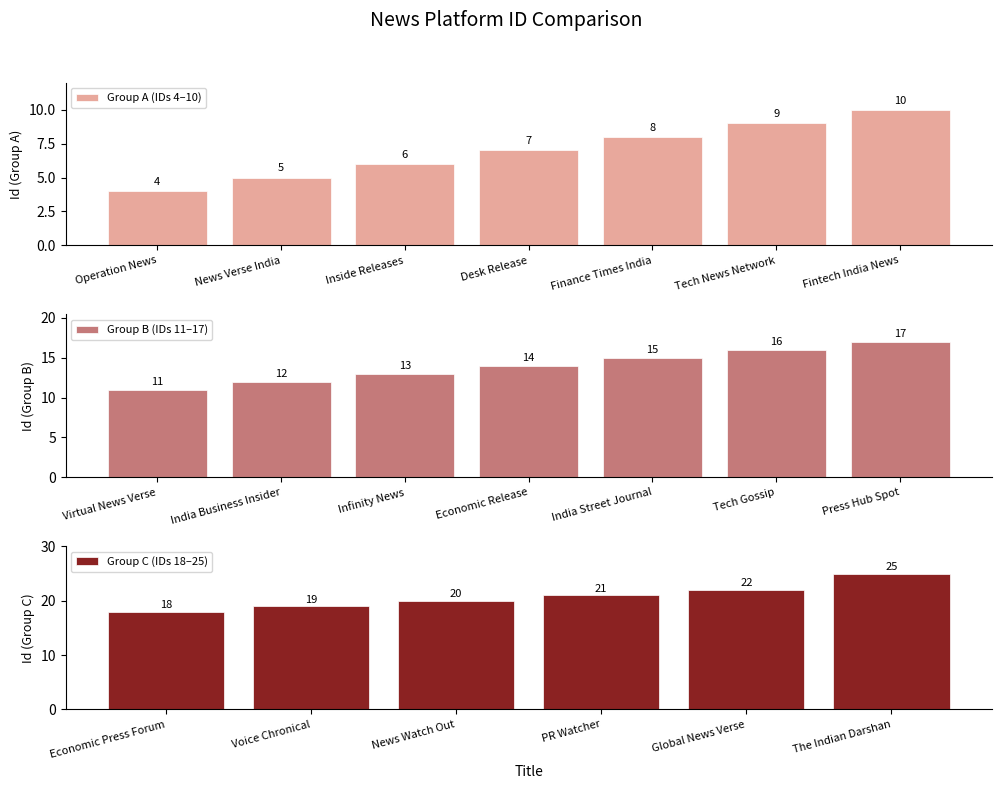

What is the sum of all values?

272